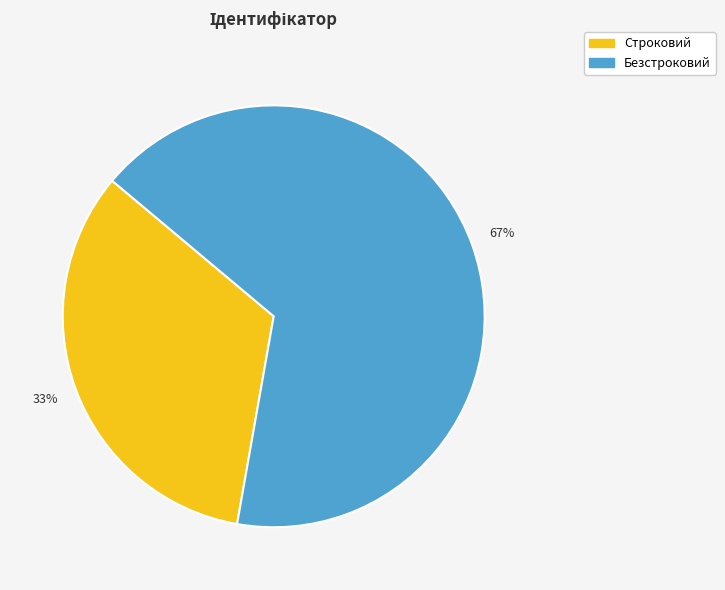

To the nearest percent, what is the average slice percentage?

50%